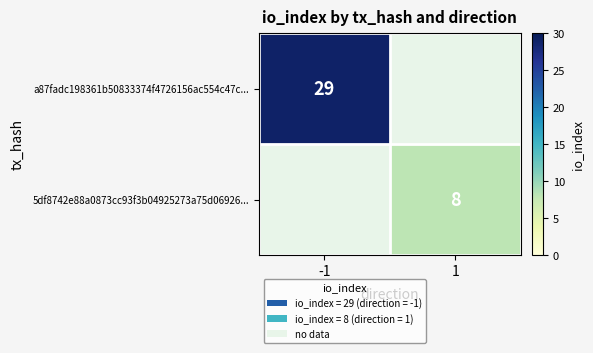

True or false: a87fadc198361b50833374f4726156ac554c47c... has a value of 29 at -1.

True